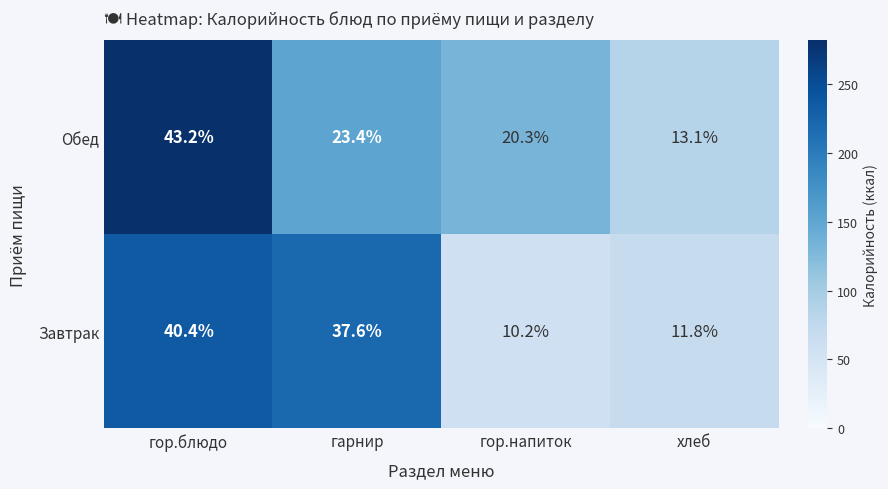

Where is Обед nearest to the value 28?

гарнир